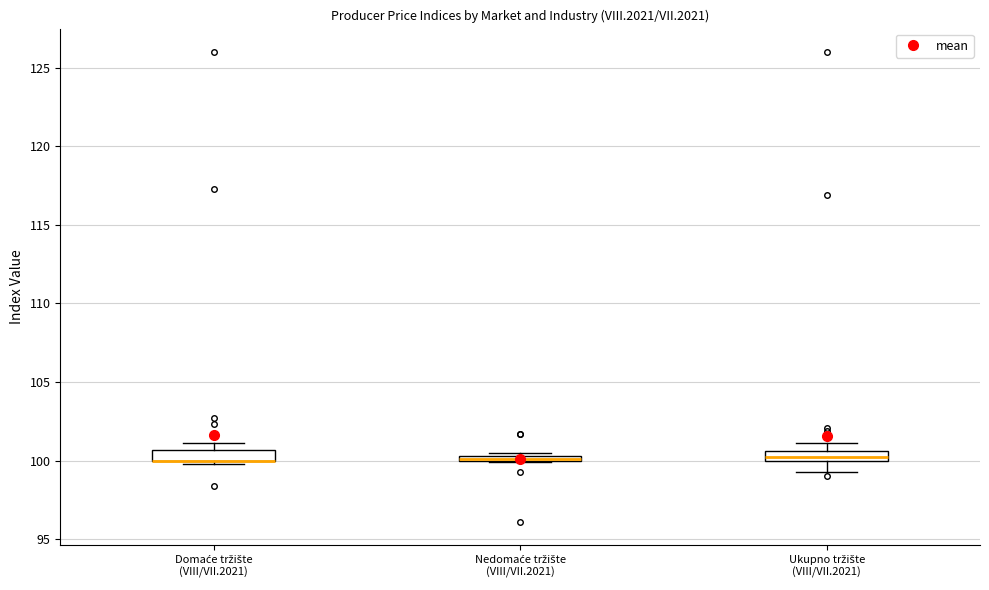

Where is the lower edge of the box for Domaće tržište (VIII/VII.2021) on the y-axis? The values are not printed on the chart, so give them approximately, as read against the axis.

100.0